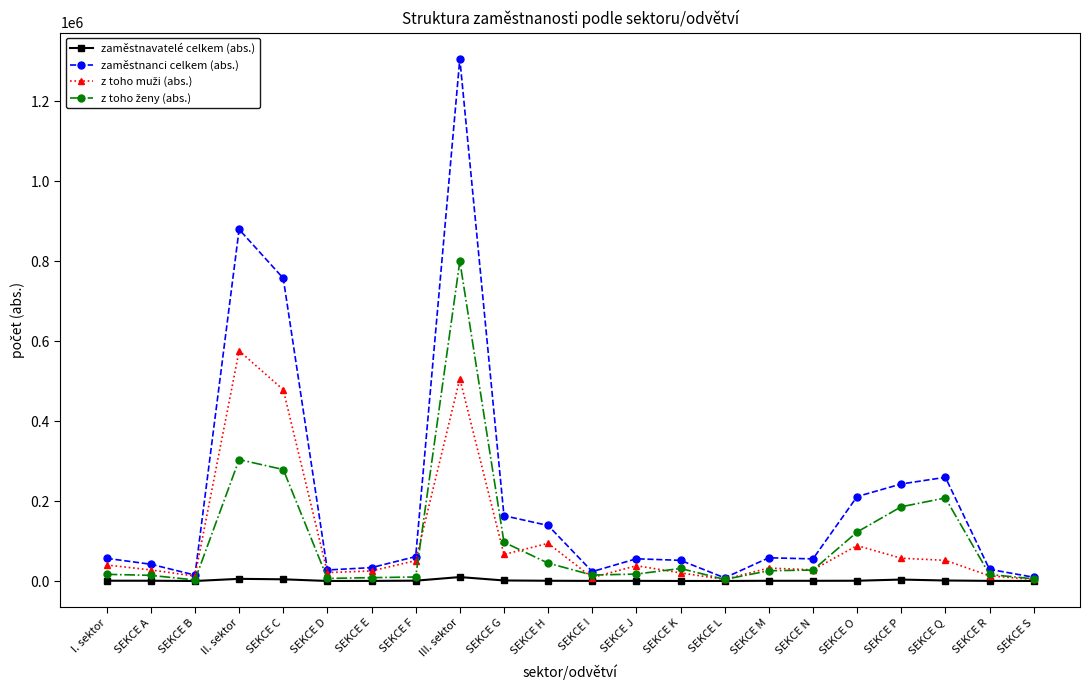

What is the value of the zaměstnavatelé celkem (abs.) point at the 21st from the left?

321